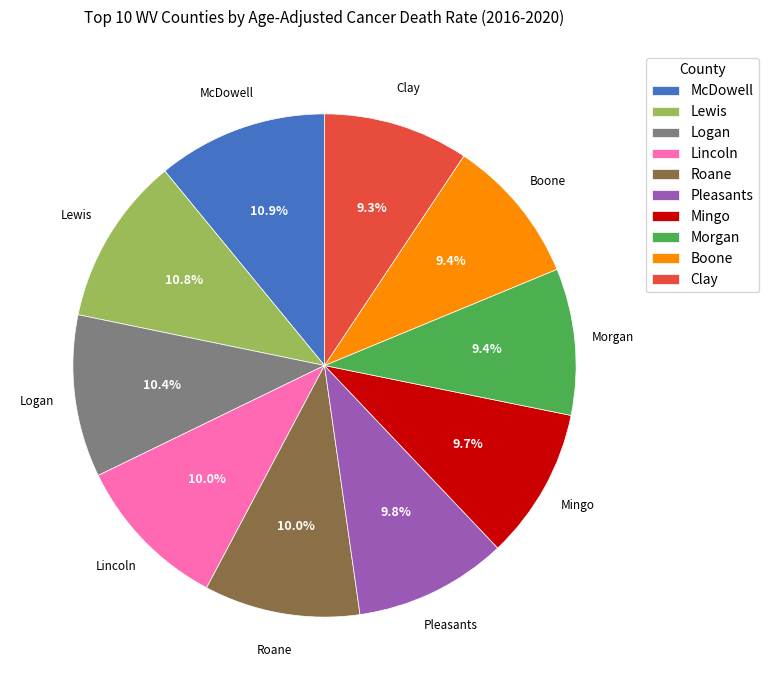

What percentage is NOT represented by Logan?

89.6%